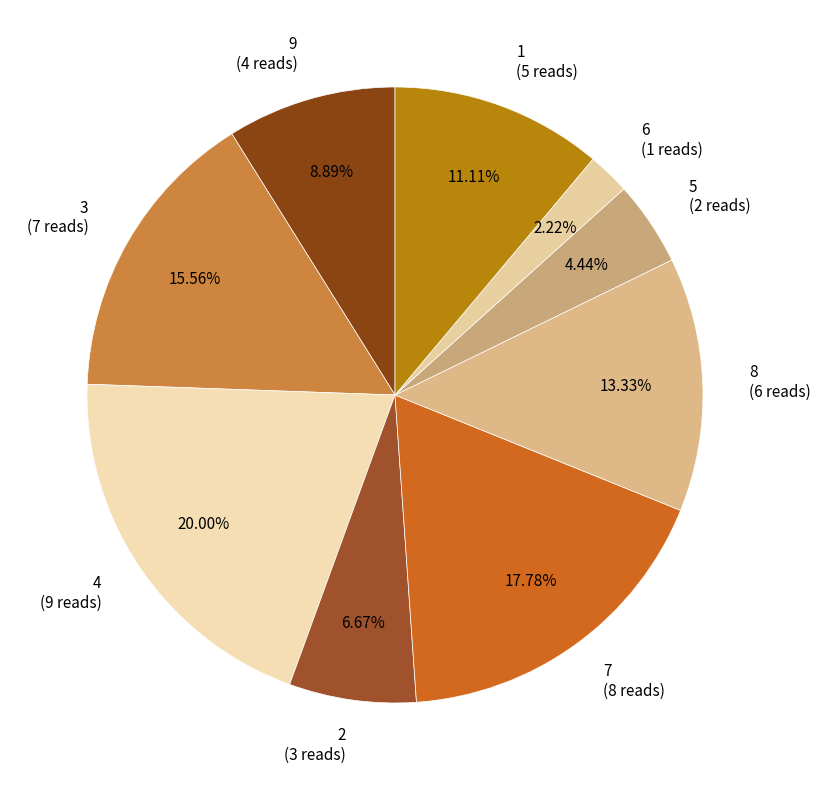

Rank the categories by value from lowest to highest.

6, 5, 2, 9, 1, 8, 3, 7, 4